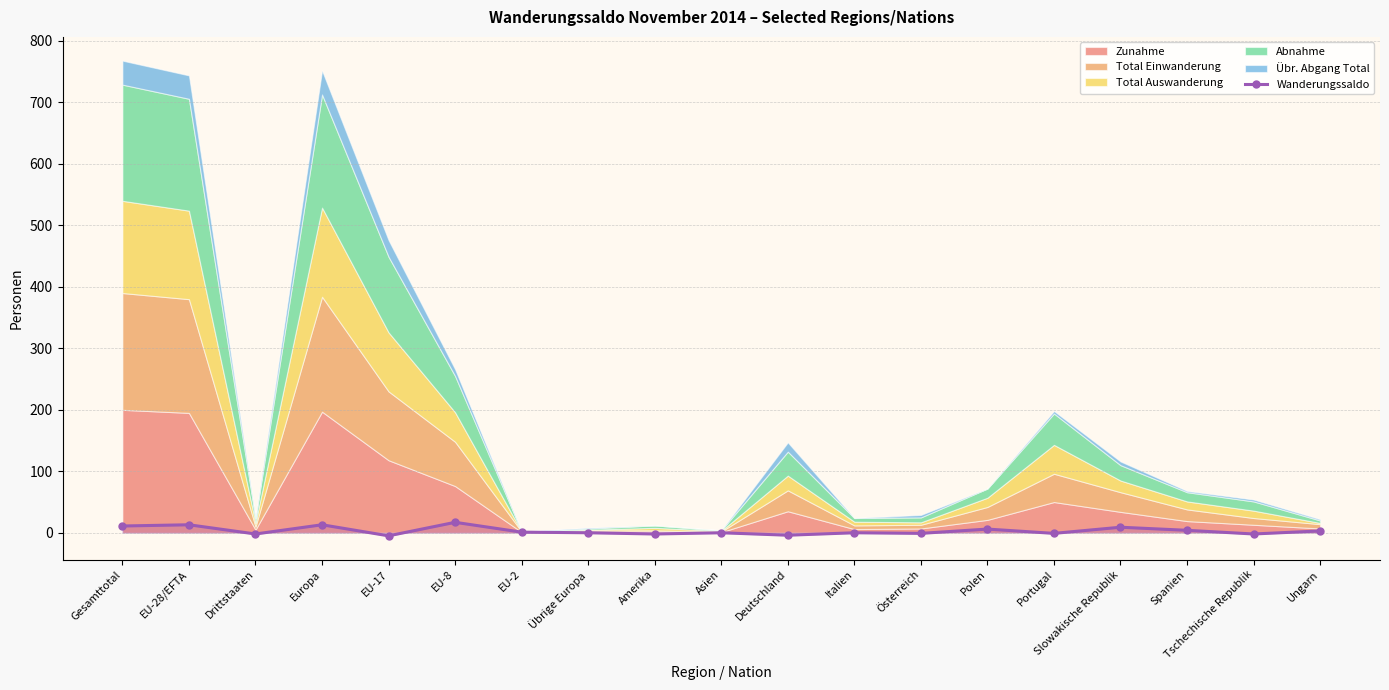

Between Österreich and Europa, which is larger?

Europa